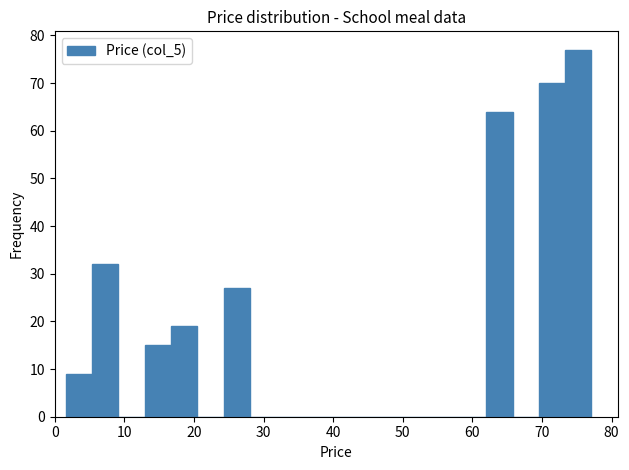

Around what value on the x-axis is the tallest bar? Give the approximate position of its centre, as read against the axis.

75